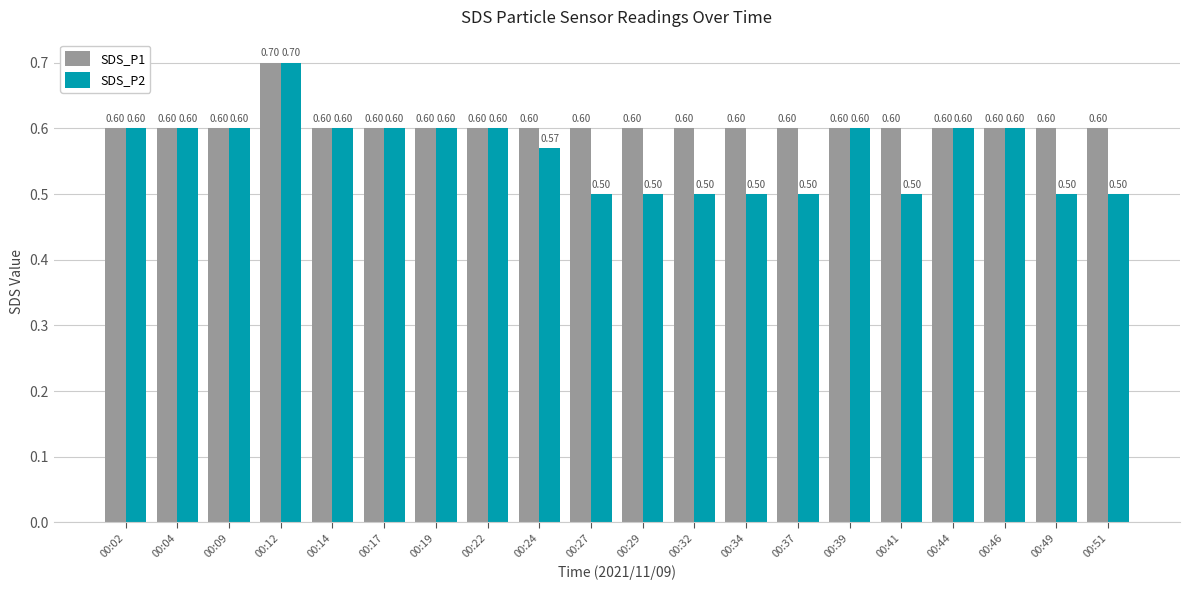

Which series has the largest total across all categories?

SDS_P1